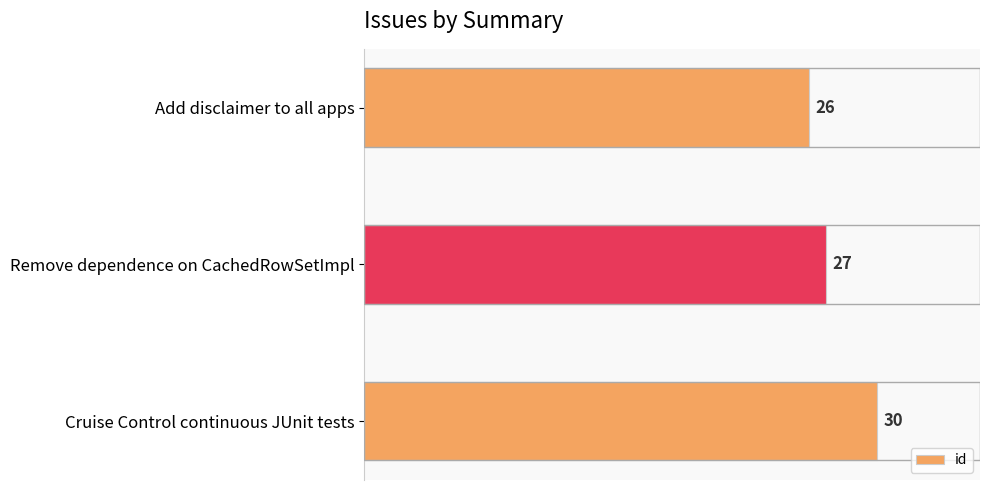

How many distinct data groups are displayed?

1